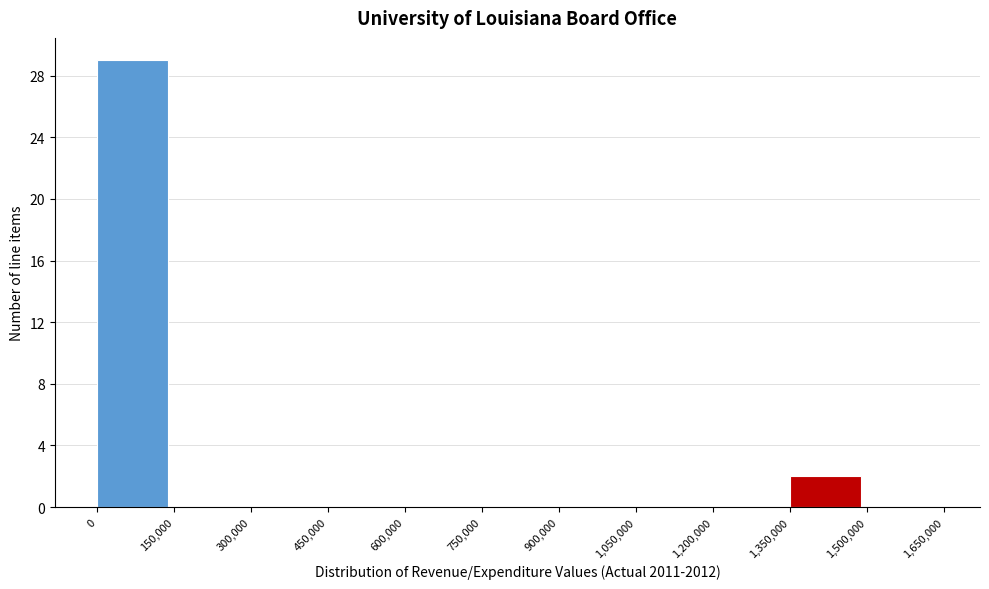

What is the height of the bar covering 0 to 150,000 on the x-axis? The values are not printed on the chart, so give them approximately, as read against the axis.

29